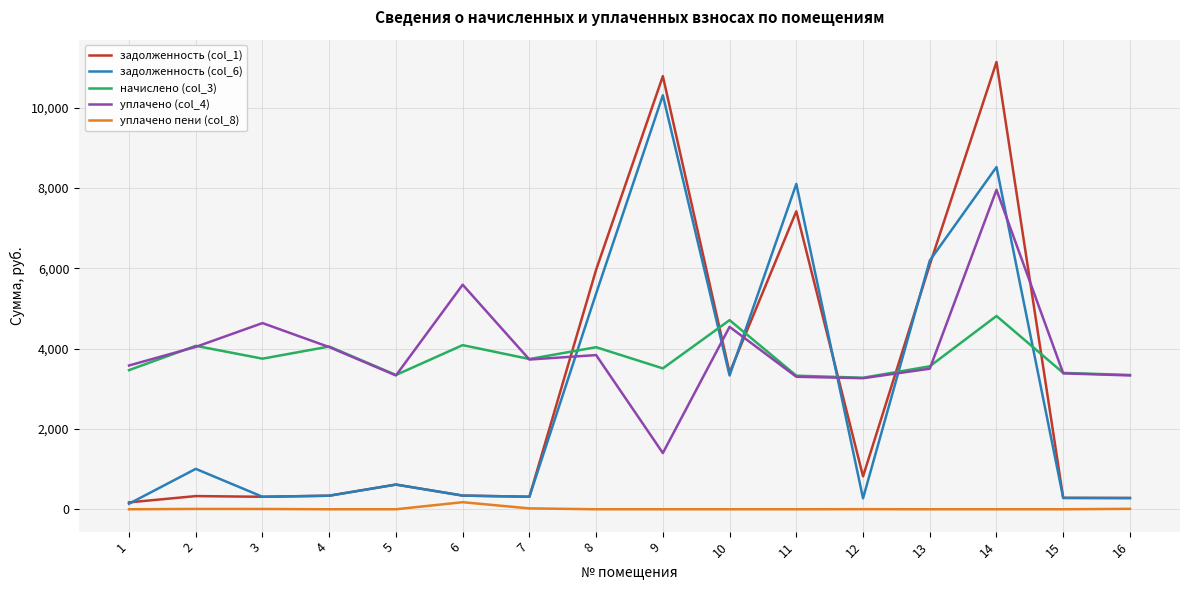

What is the maximum value for задолженность (col_6)?

10307.3